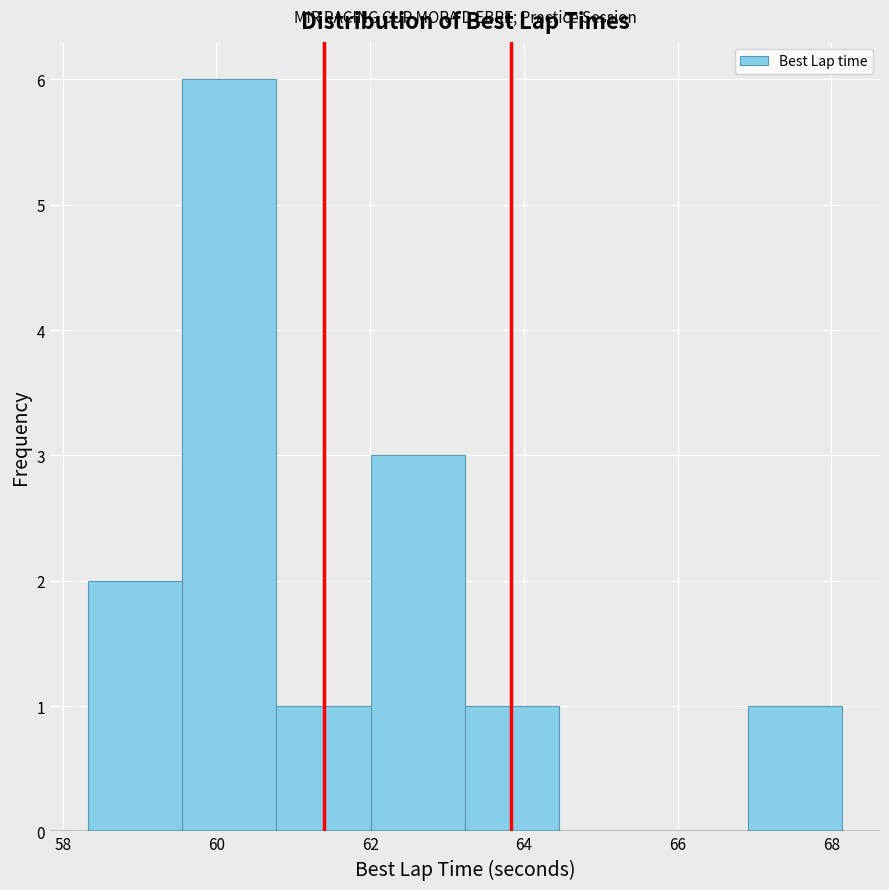

Reading left to right, transcribe this chart: for each bar, give the range it covers on the x-axis and its height. Neither the bar edges nor the heights are printed on the chart, so give them approximately, as read against the axes.

58.4 to 59.6: 2
59.6 to 60.8: 6
60.8 to 62.0: 1
62.0 to 63.2: 3
63.2 to 64.4: 1
64.4 to 65.6: 0
65.6 to 67.0: 0
67.0 to 68.2: 1